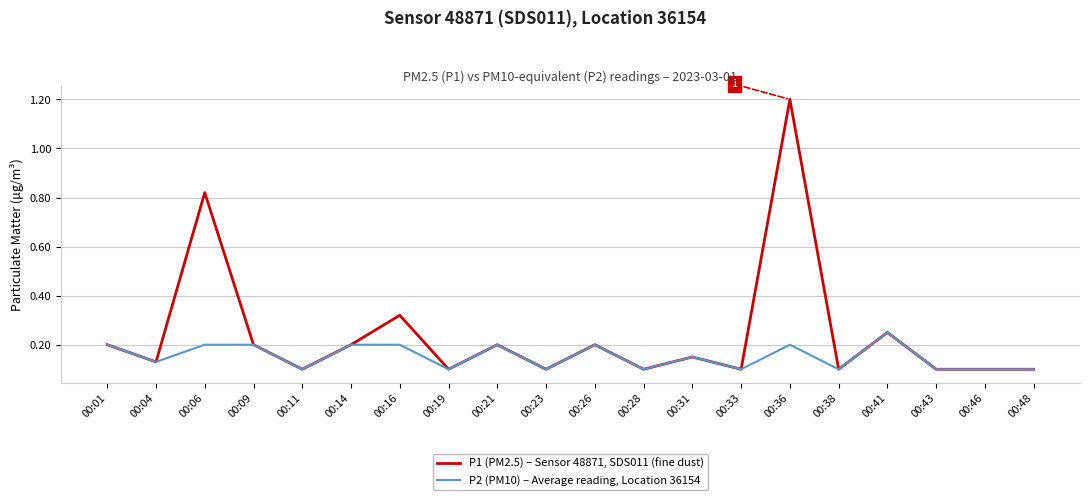

Rank the series at 00:16 from lowest to highest value.

P2 (PM10) – Average reading, Location 36154, P1 (PM2.5) – Sensor 48871, SDS011 (fine dust)